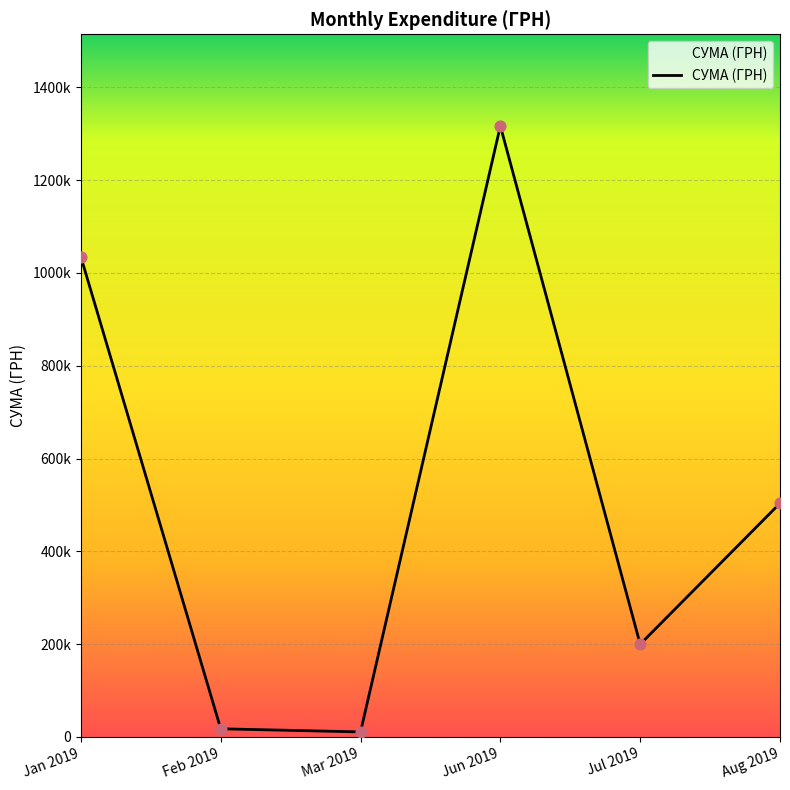

Which has a higher value, Aug 2019 or Jan 2019?

Jan 2019